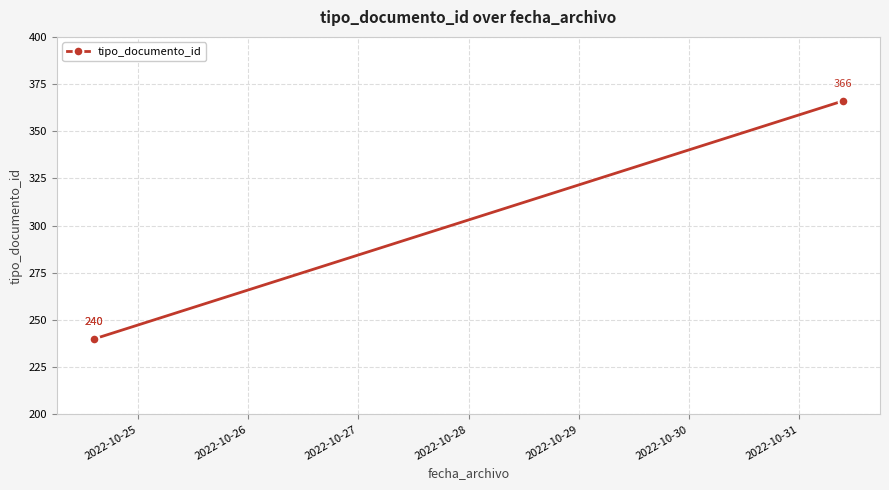

What is the sum of all values?

846